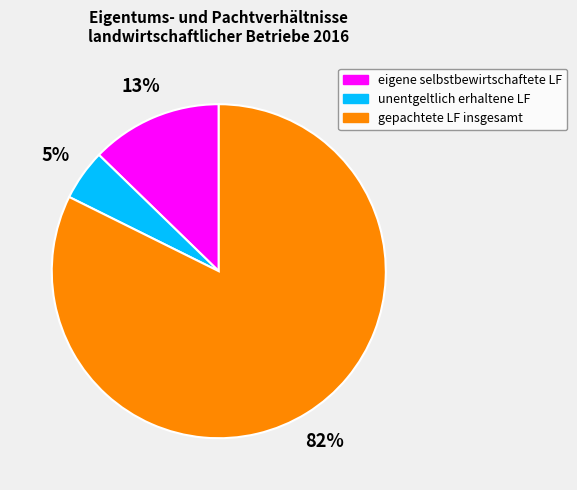

Is it true that eigene selbstbewirtschaftete LF is 13% of the pie?

True